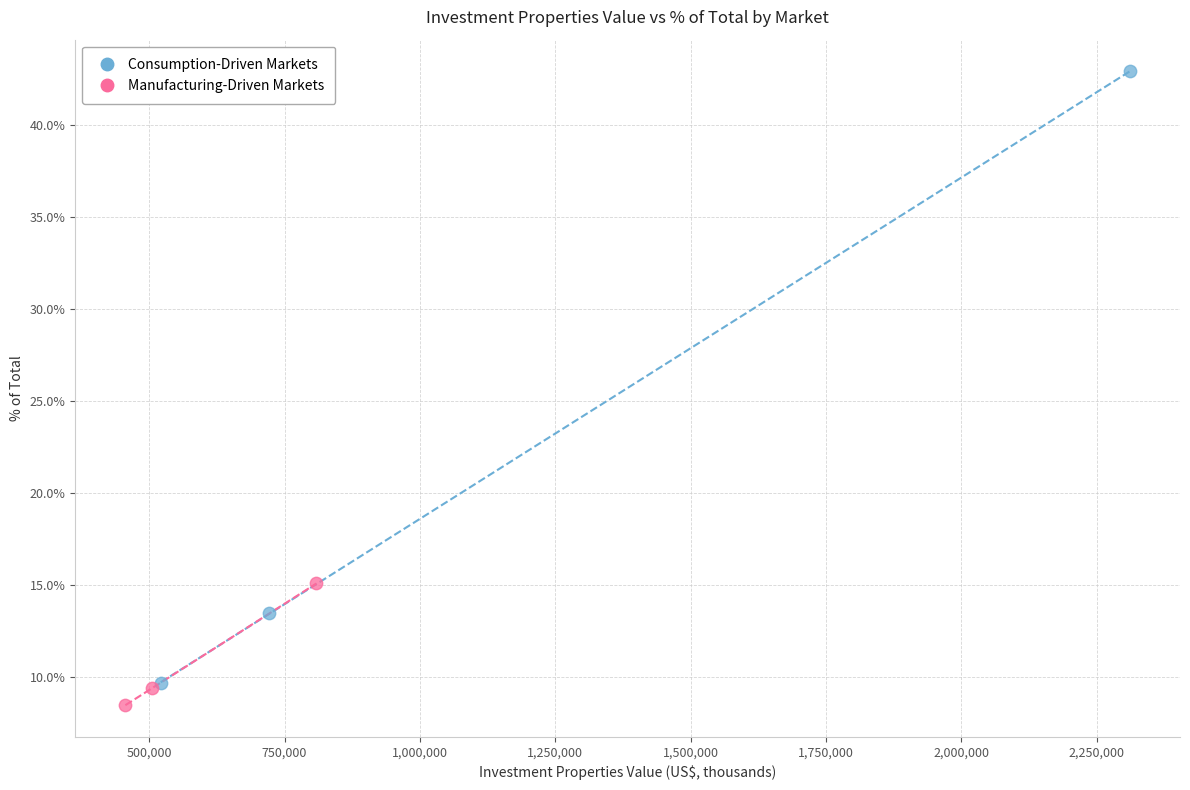

Which series contains the highest Y value?

Consumption-Driven Markets